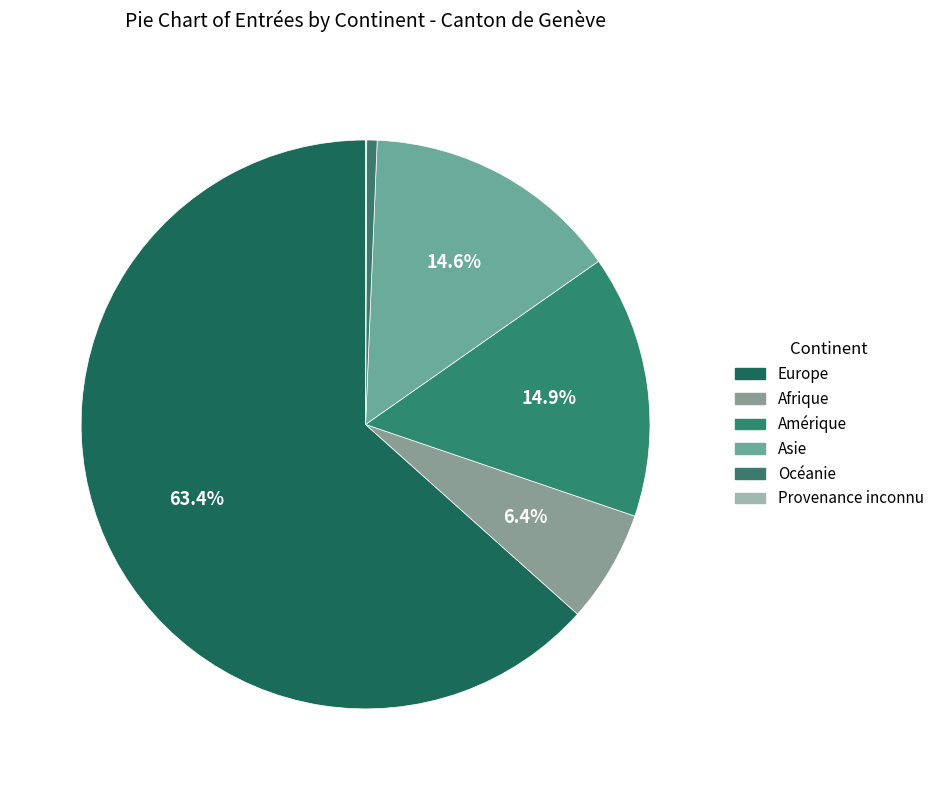

To the nearest percent, what is the combined percentage of Asie and Provenance inconnu?

15%